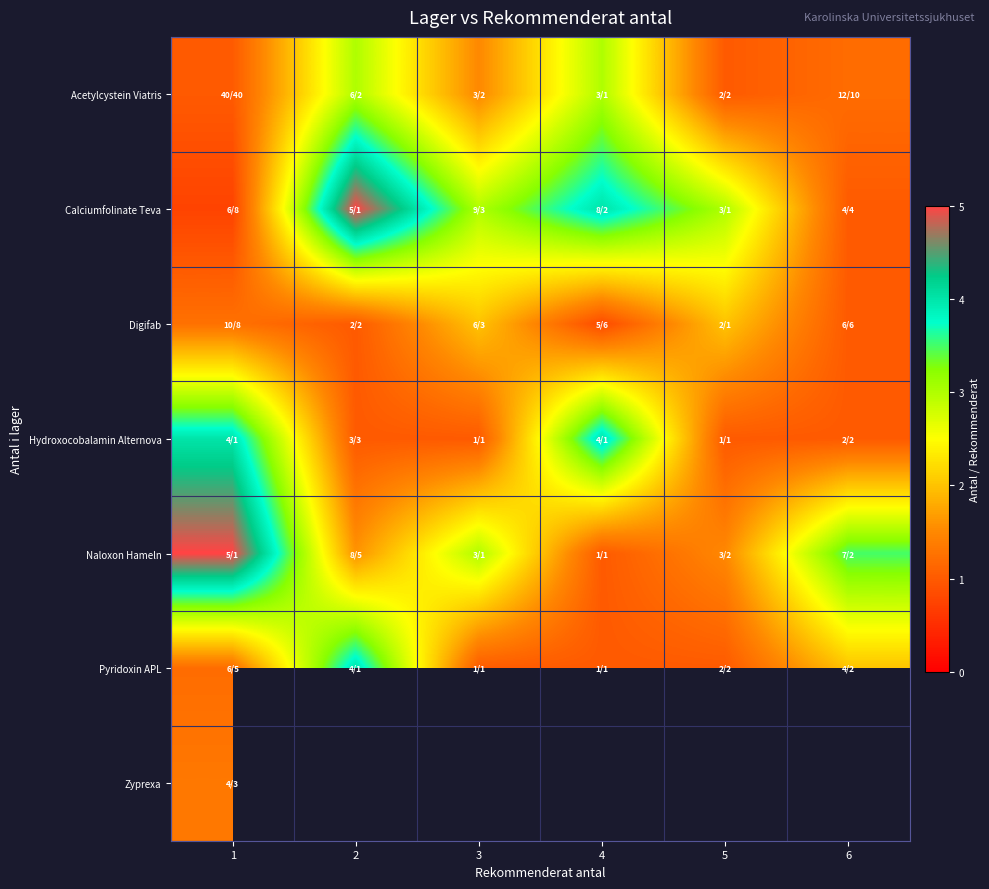

Which series has the largest total across all categories?

Calciumfolinate Teva